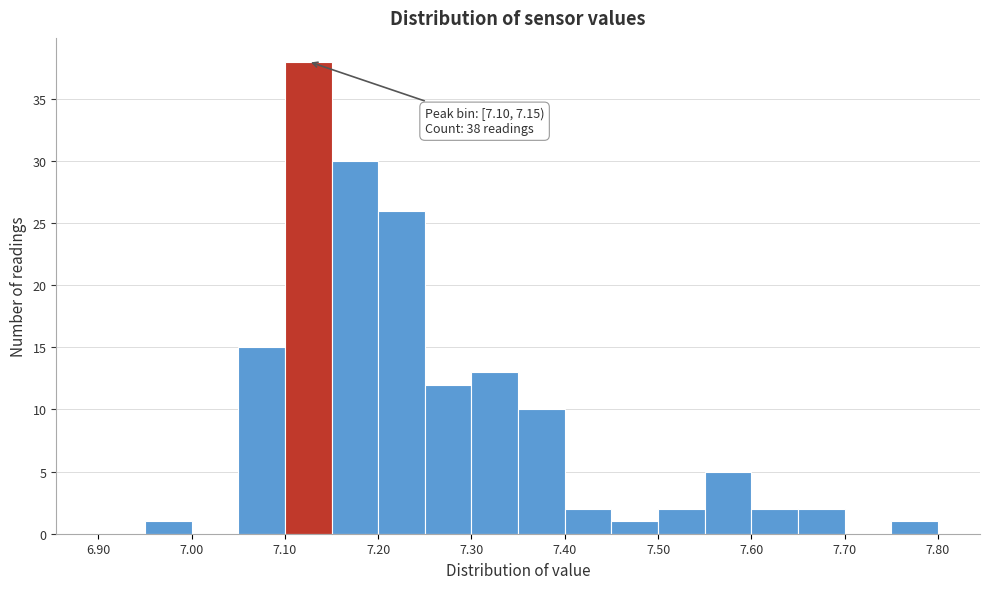

Over which range of the x-axis is the bar tallest?

7.10 to 7.15